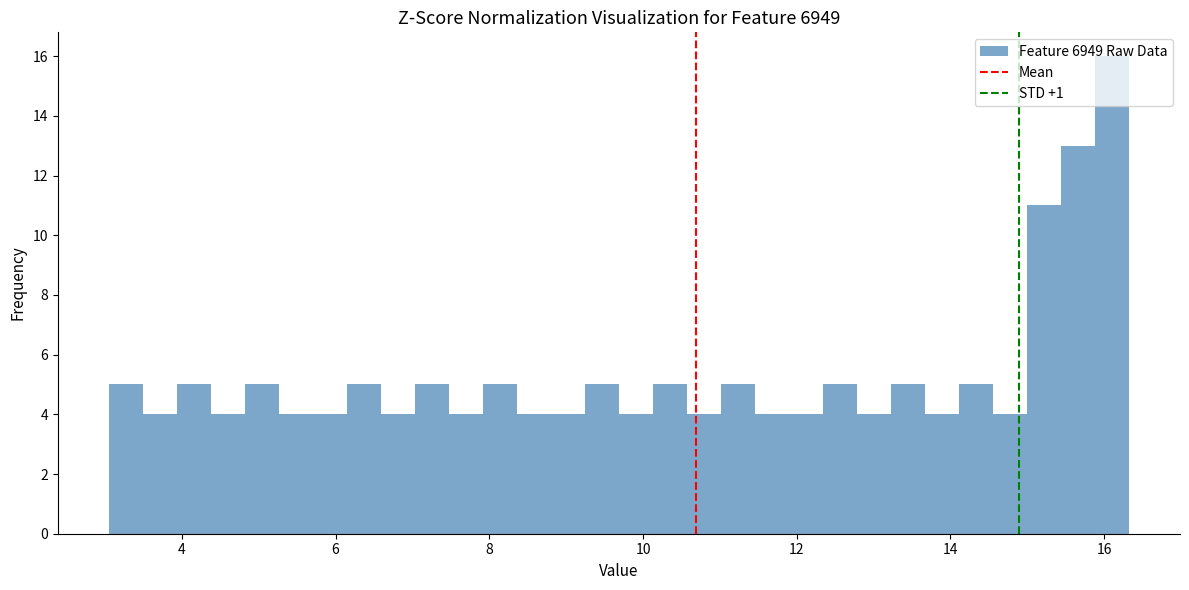

Read against the x-axis, roughly where is the centre of the tallest bar?

16.2